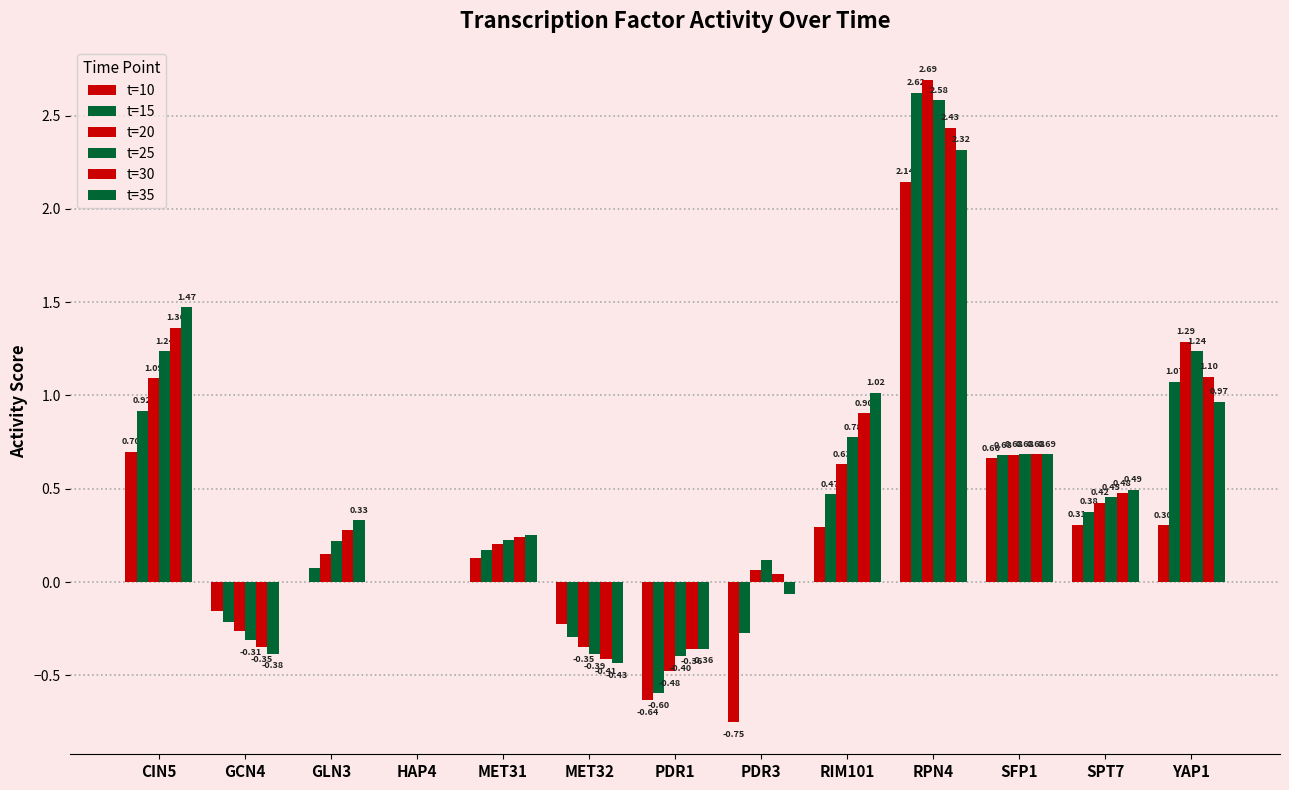

At CIN5, list the series in order from smallest to largest.

t=10, t=15, t=20, t=25, t=30, t=35